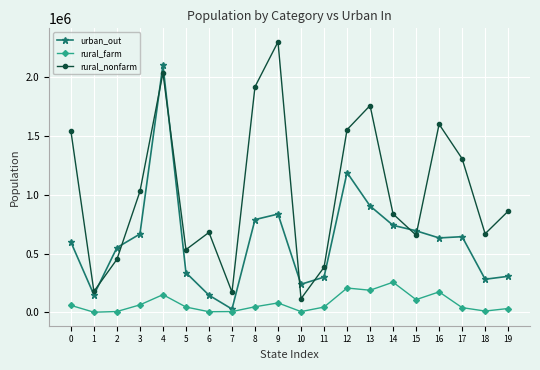

What is the difference between the highest and lowest values at 9?

2221972